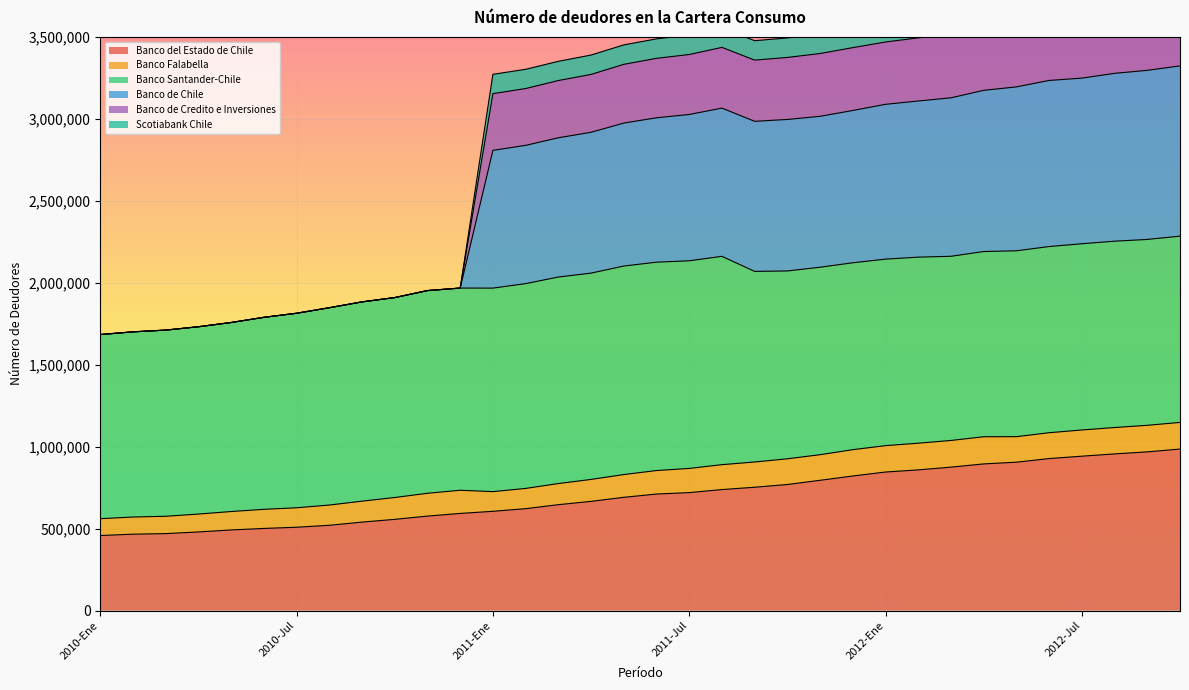

Is the value of Banco del Estado de Chile at 2010-Sep greater than the value of Banco de Credito e Inversiones at 2012-Oct?

No